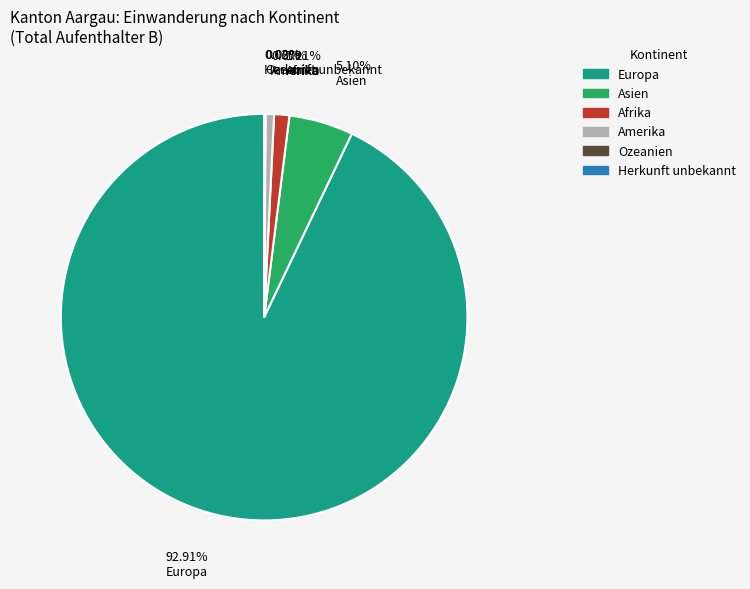

Is there a majority slice in this chart?

Yes